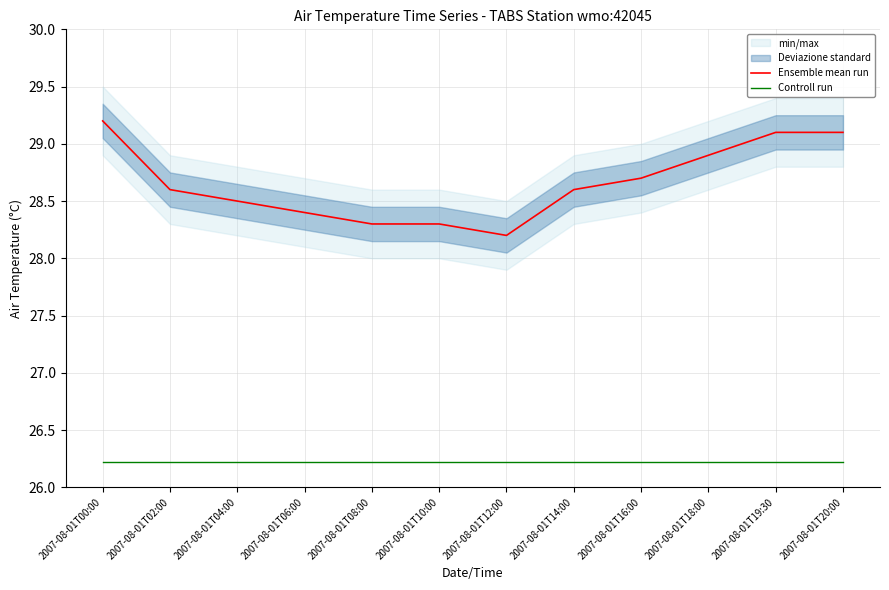

The value of Controll run at 2007-08-01T16:00 is 46.2. True or false?

False